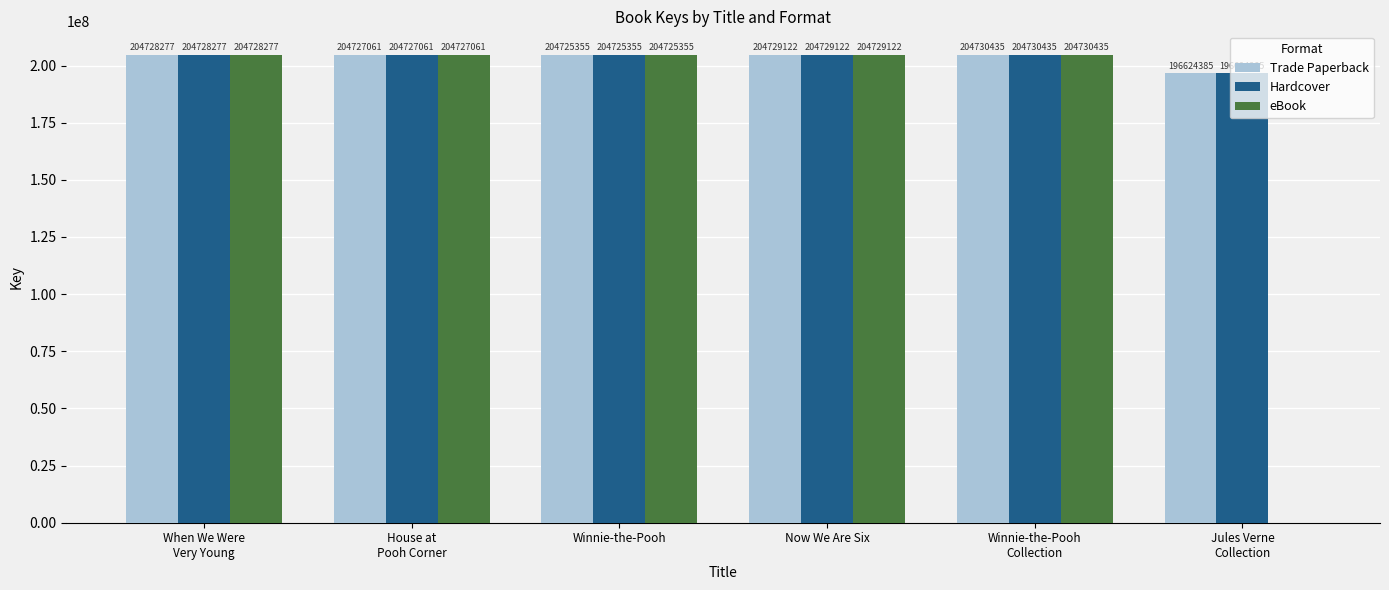

The Trade Paperback series shows 204725355 at Winnie-the-Pooh. True or false?

True